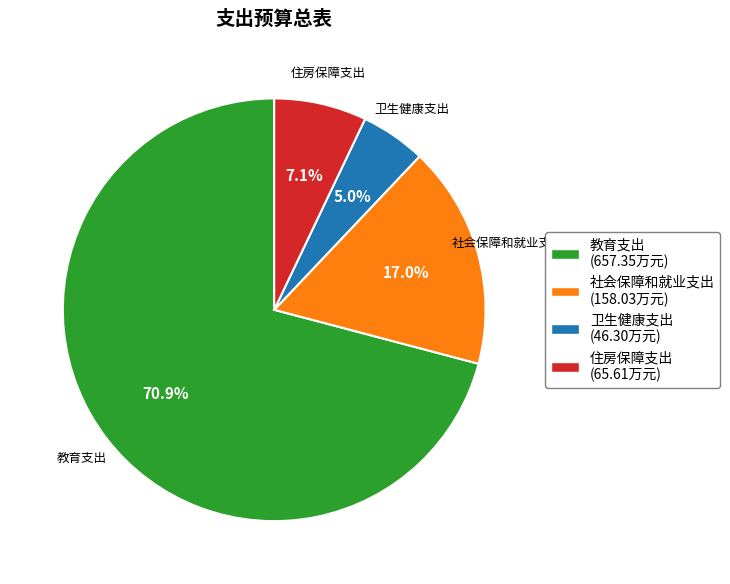

Which has a higher value, 卫生健康支出 or 住房保障支出?

住房保障支出